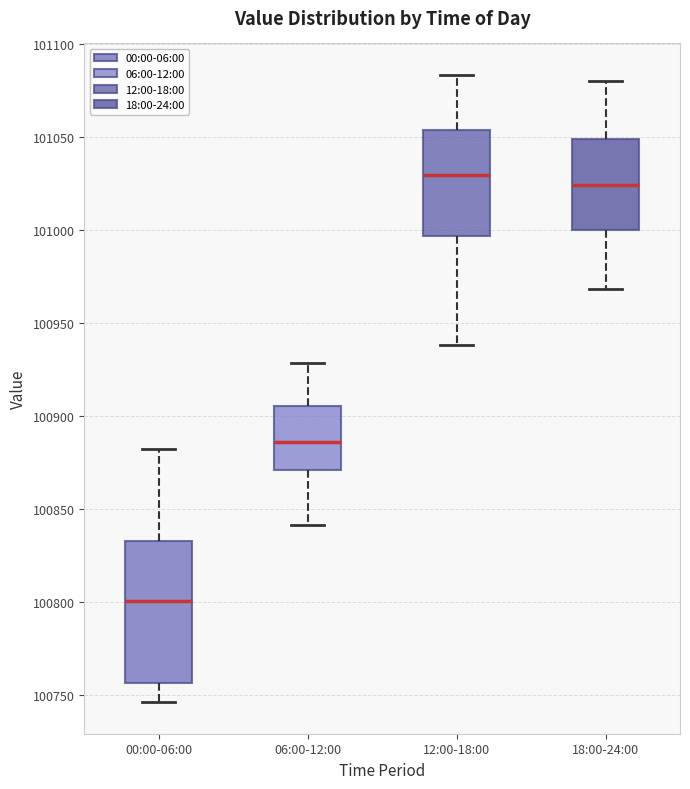

Comparing the boxes themselves (not the whiskers), which one is the tallest?

00:00-06:00